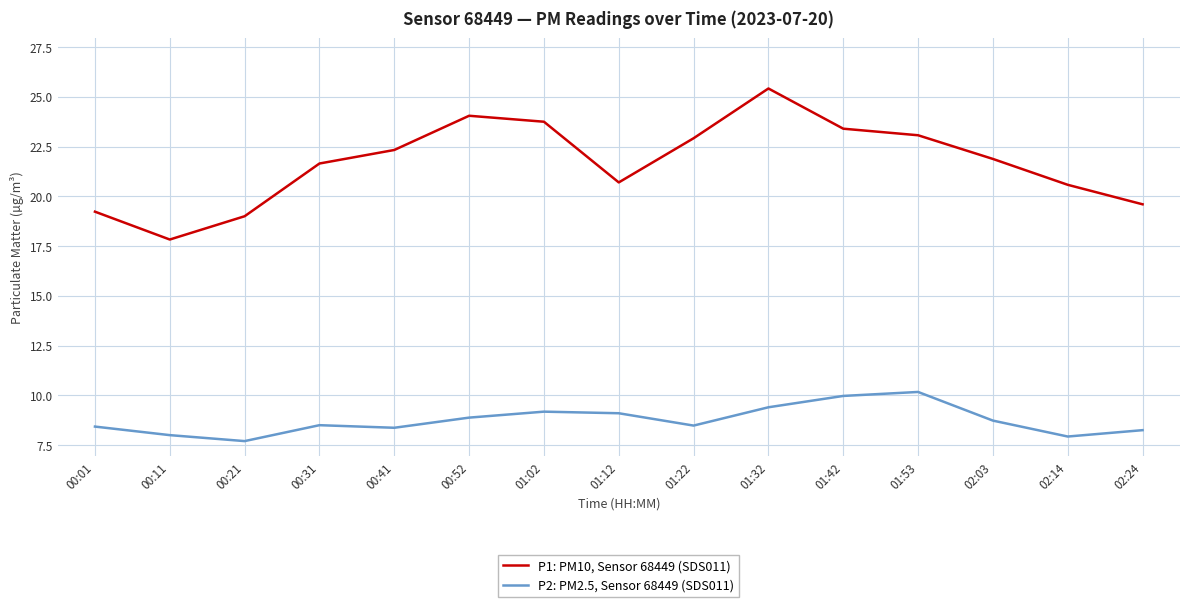

Which series has the widest spread of values?

P1: PM10, Sensor 68449 (SDS011)